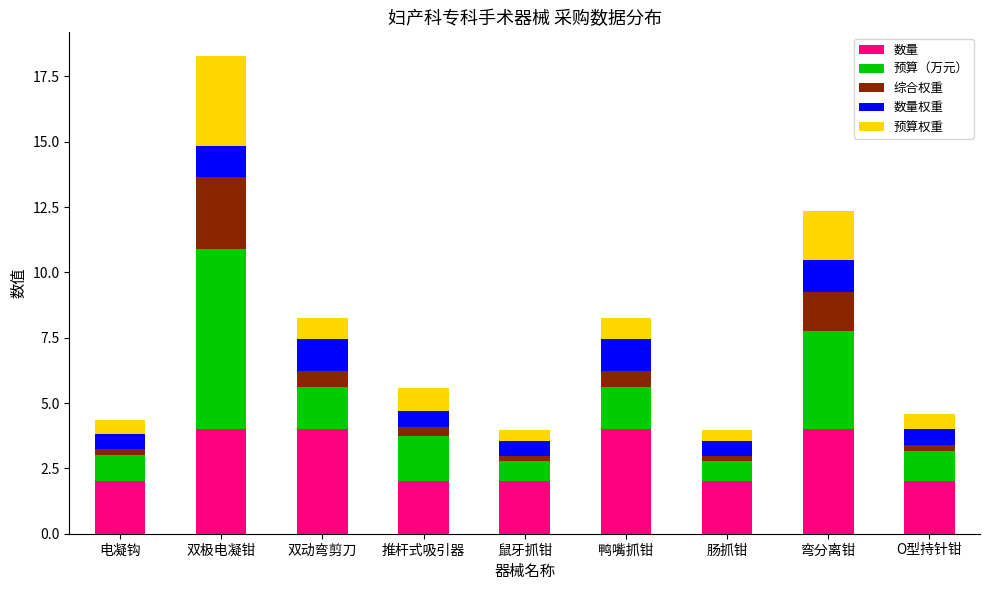

Count the number of categories in the chart.

9